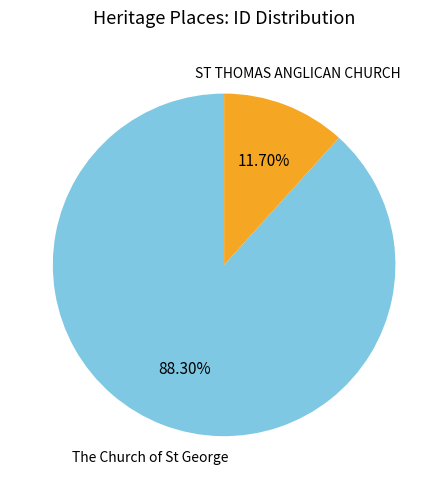

Is it true that The Church of St George is 88% of the pie?

True